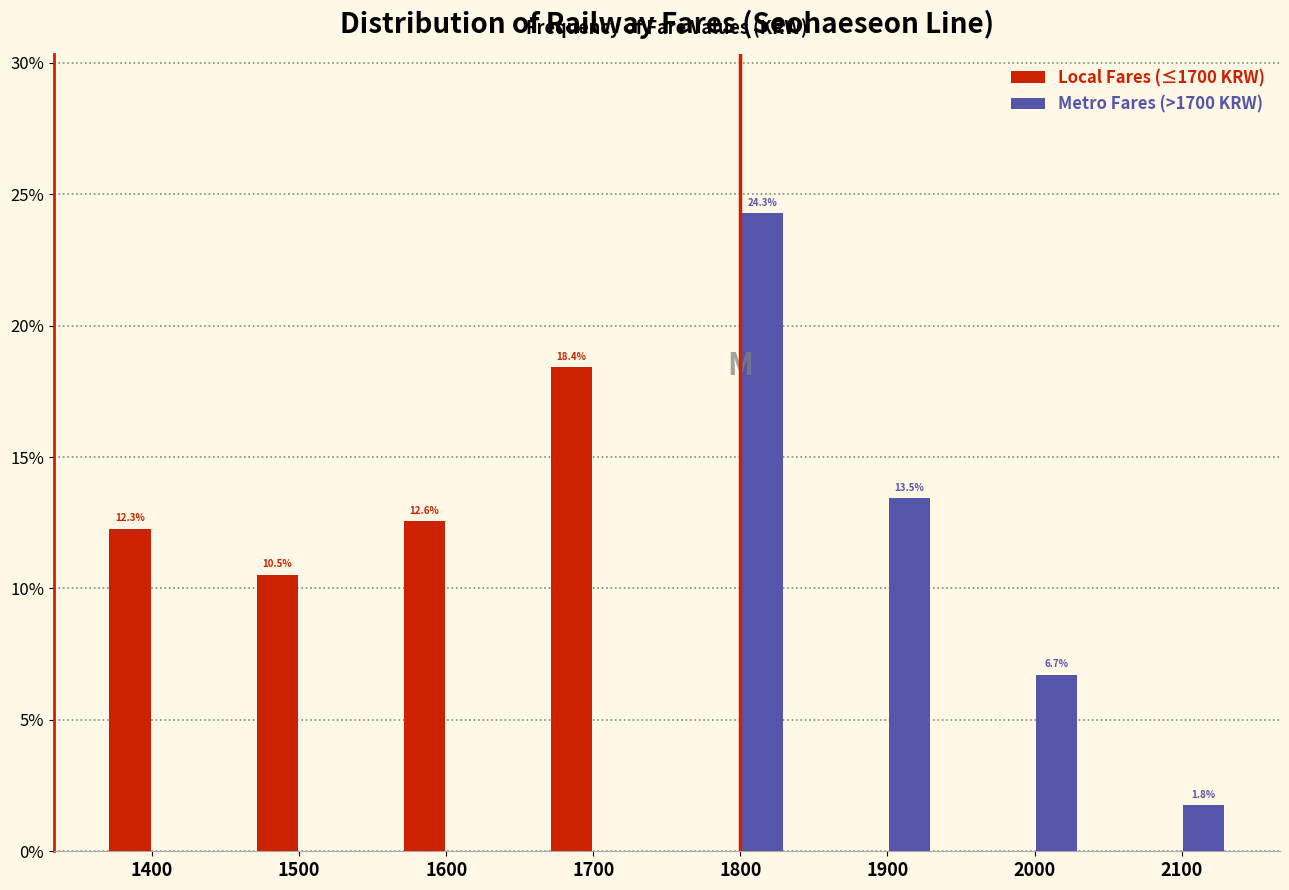

In the Local Fares (≤1700 KRW) series, which range on the x-axis has the tallest bar?

1650 to 1750